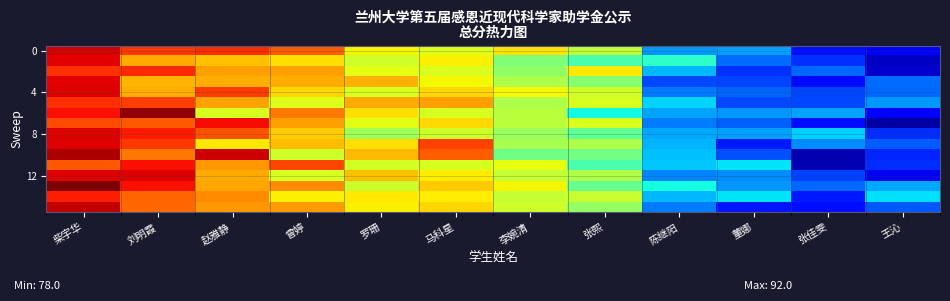

At which category is the sum across all series the highest?

柴宇华